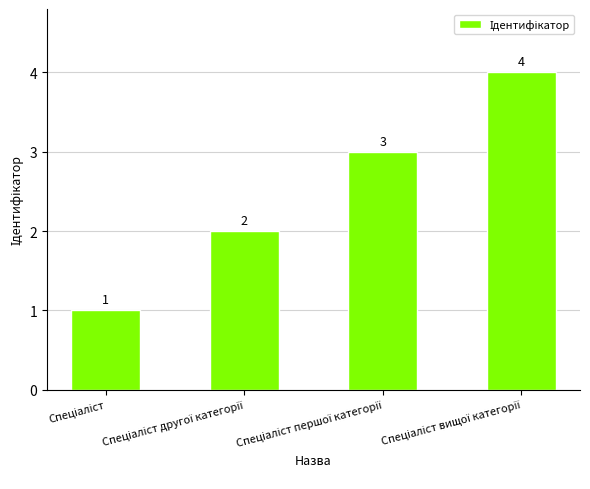

What is the value of the 4th bar from the left?

4